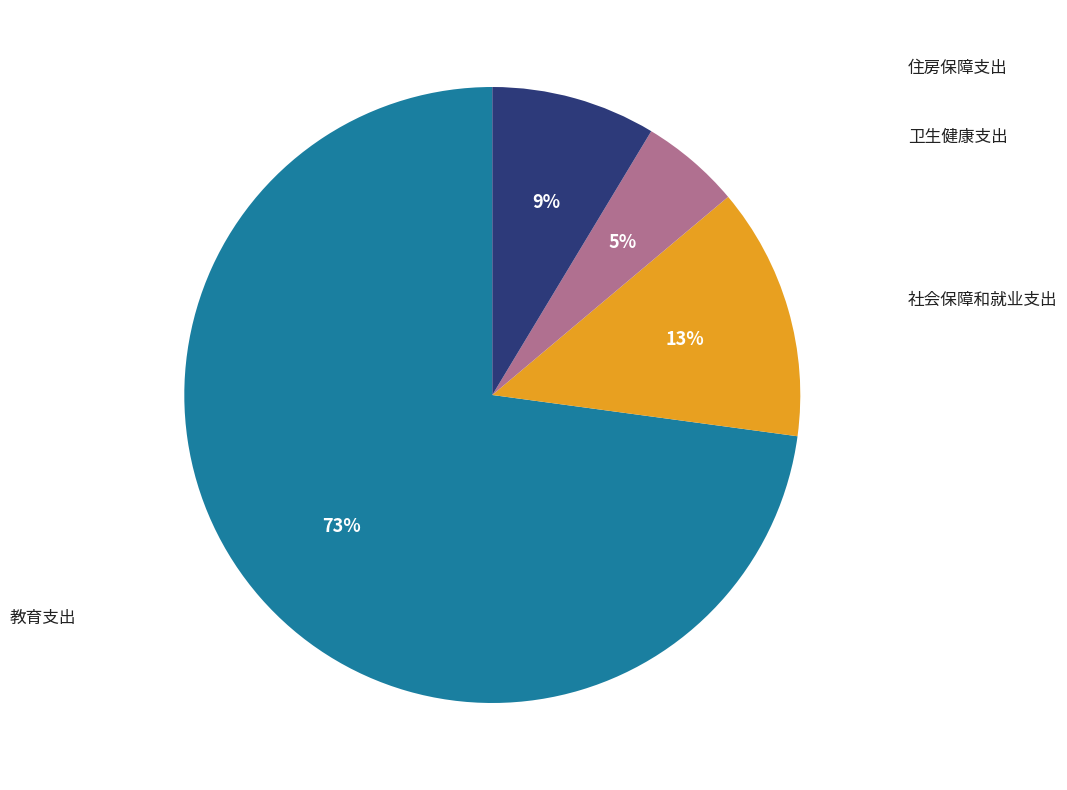

What is the total percentage of 教育支出 and 住房保障支出?

81.5%